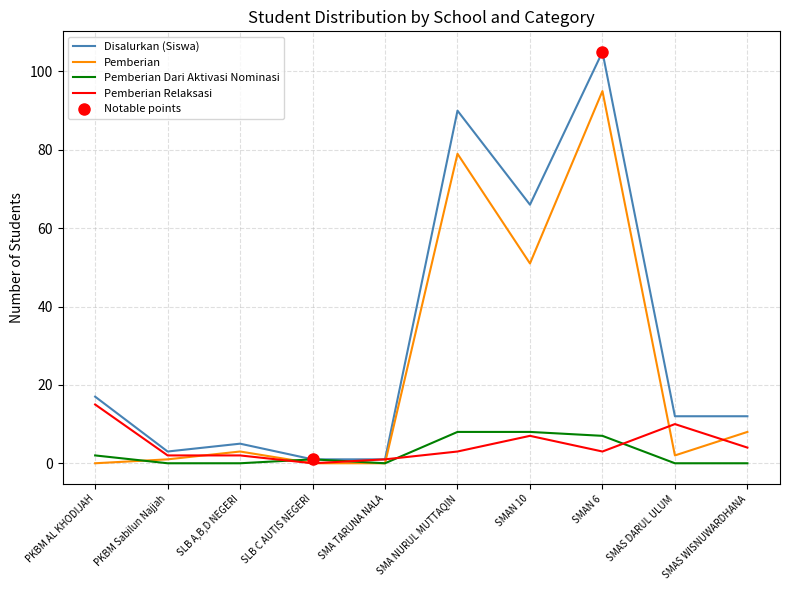

What is the label of the 2nd point from the right?

SMAS DARUL ULUM